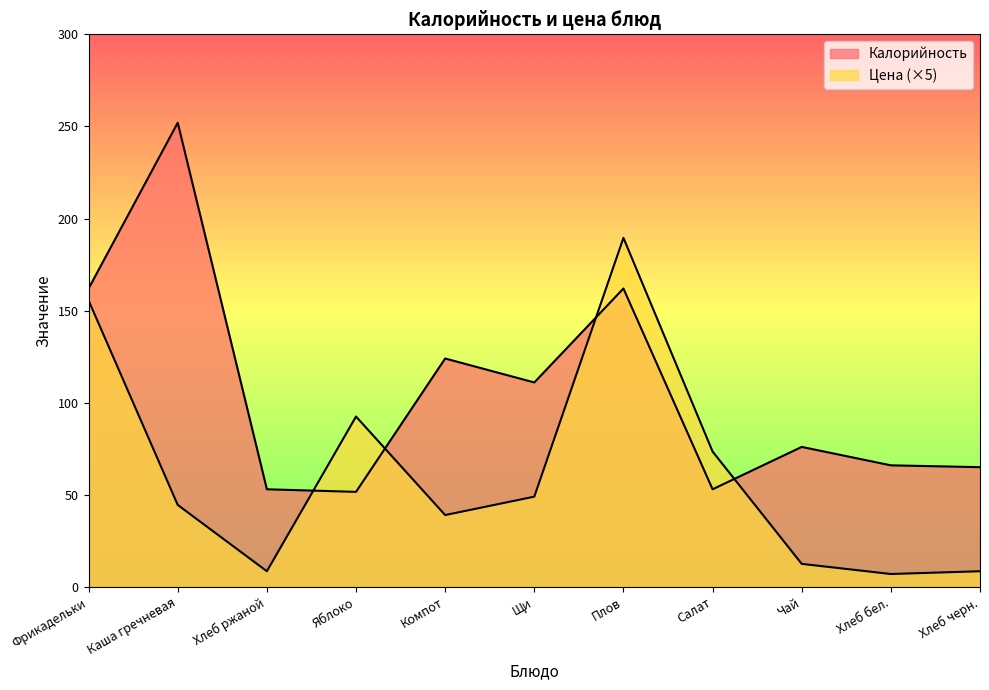

How many intersections are there between Калорийность and Цена?

4